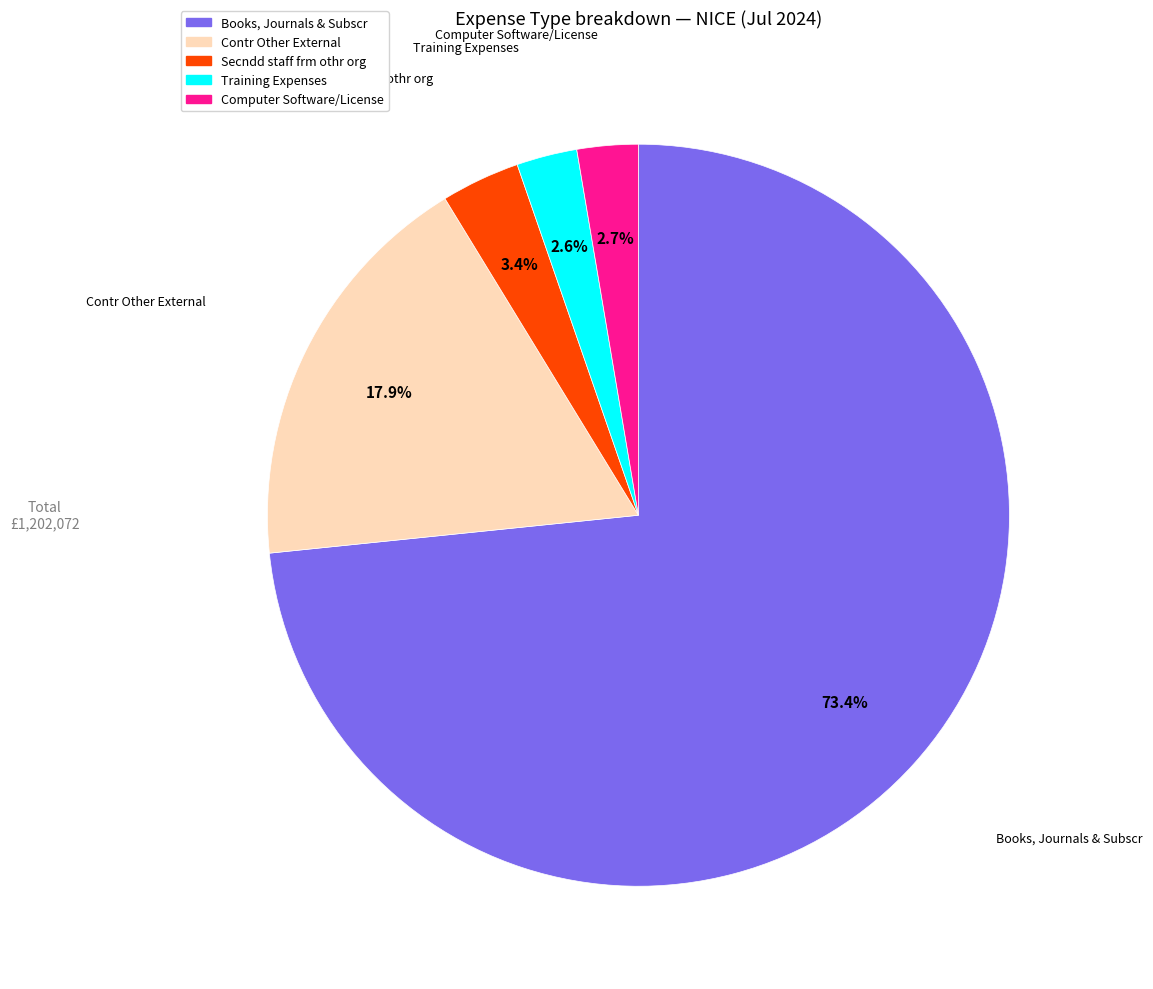

What is the largest slice in the pie chart?

Books, Journals & Subscr